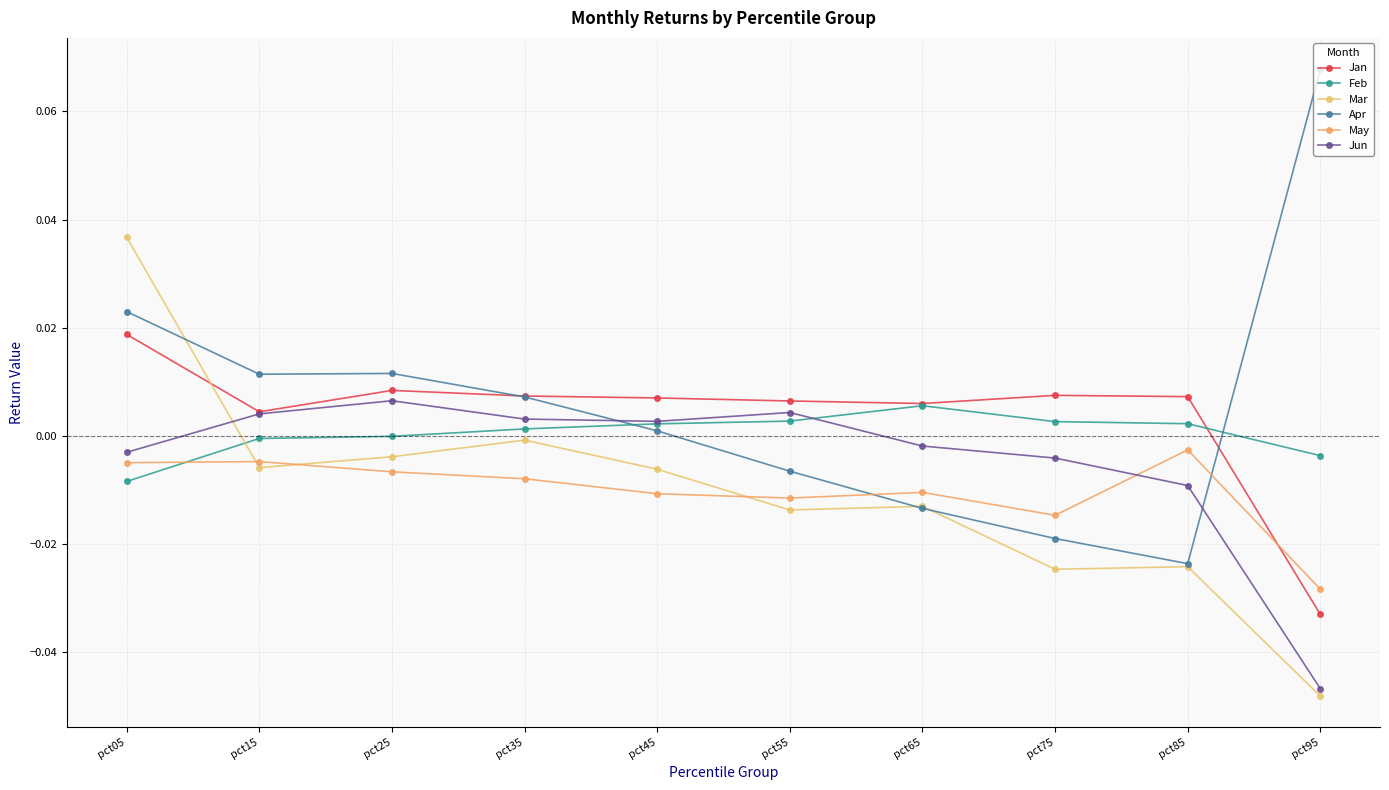

Rank the categories by Feb value from highest to lowest.

pct65, pct55, pct75, pct85, pct45, pct35, pct25, pct15, pct95, pct05